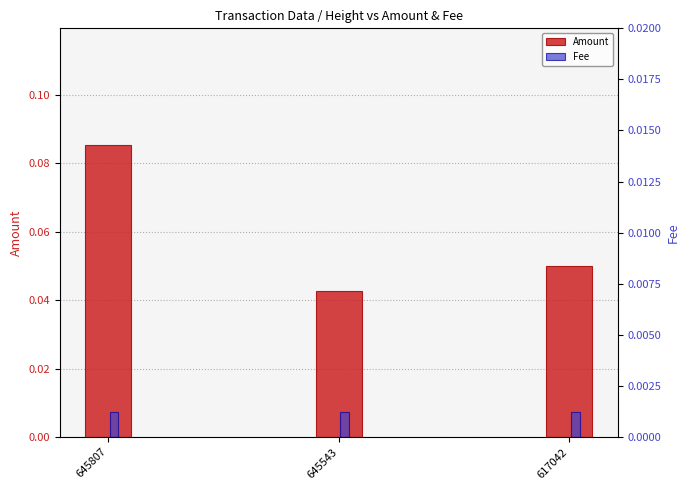

The value of Amount at 617042 is 0.1. True or false?

False